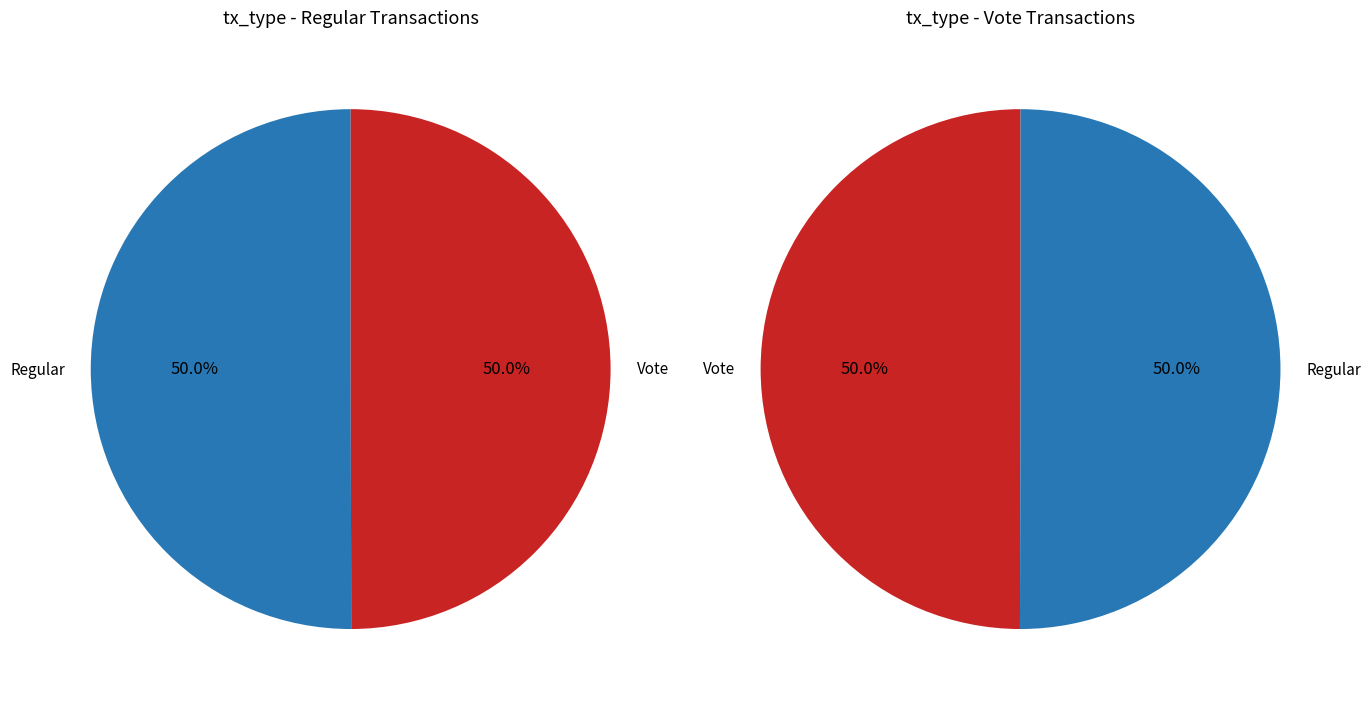

True or false: Regular accounts for 50% of the total.

True